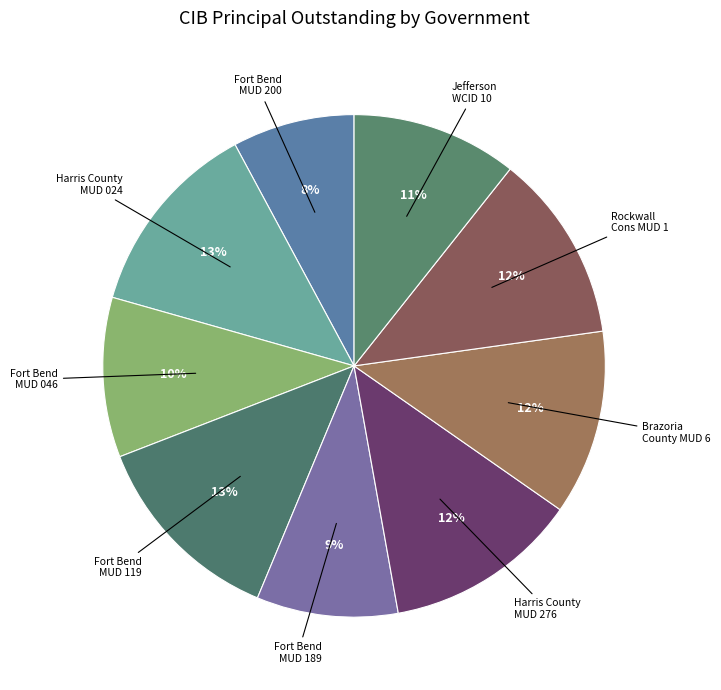

How many slices are in this pie chart?

9